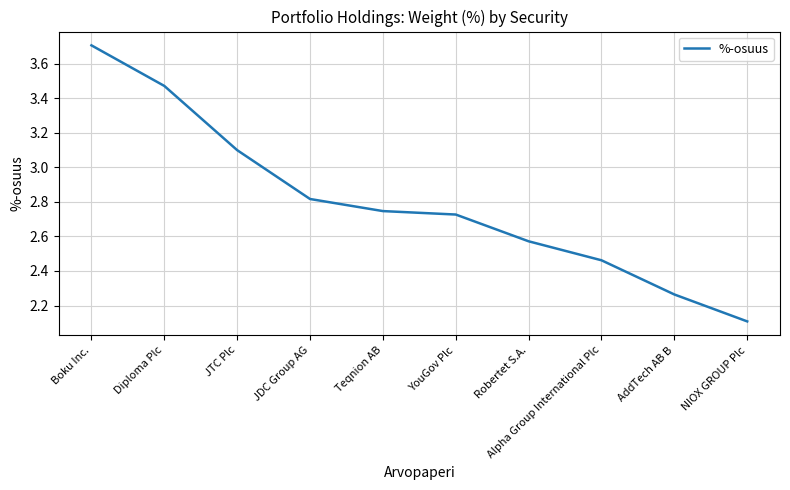

At which label is the value closest to 2?

NIOX GROUP Plc